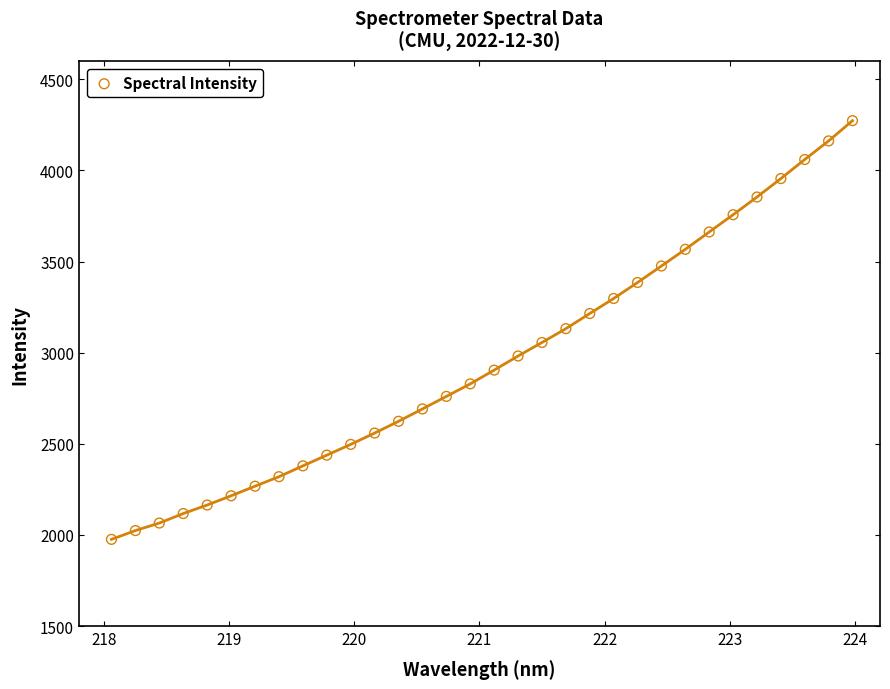

What is the range of Y values (max minus min)?

2297.2